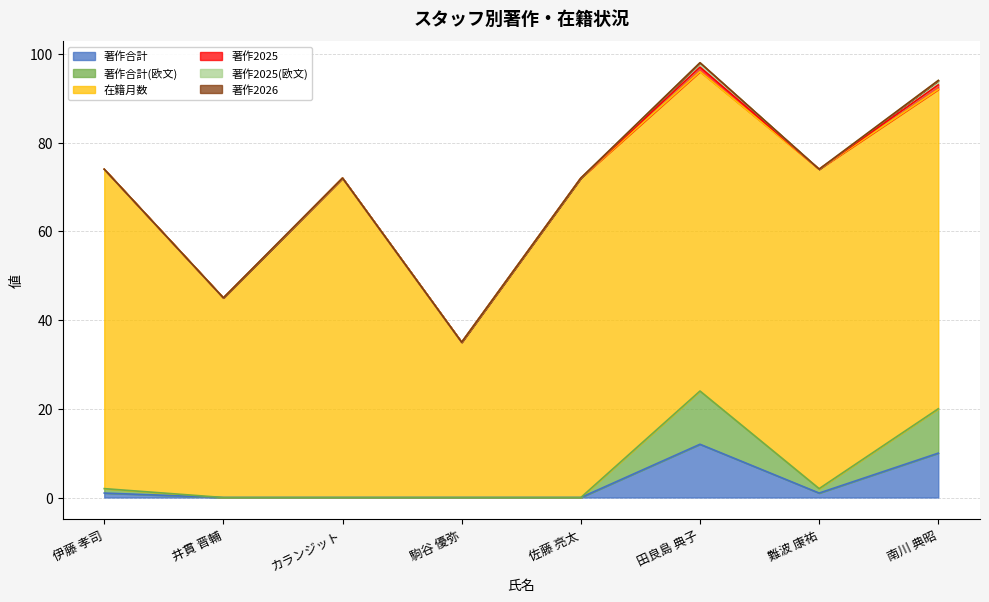

In 在籍月数, how many points are lower than both neighbors (excluding endpoints)?

2